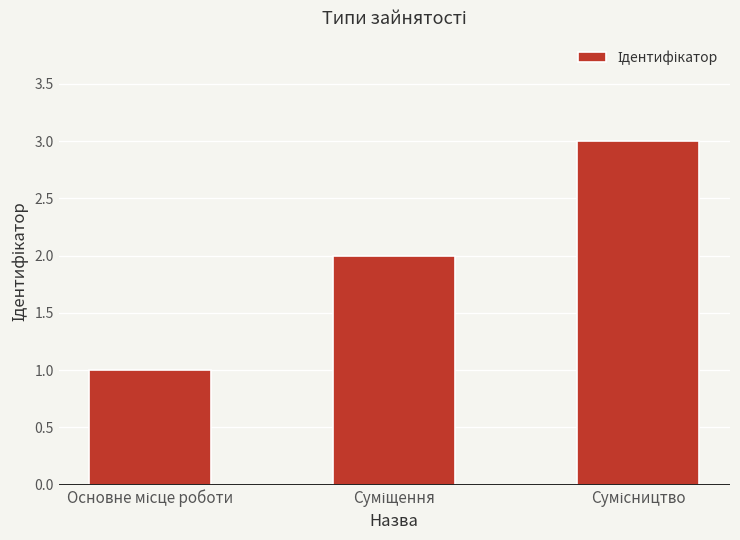

What is the sum of all values?

6